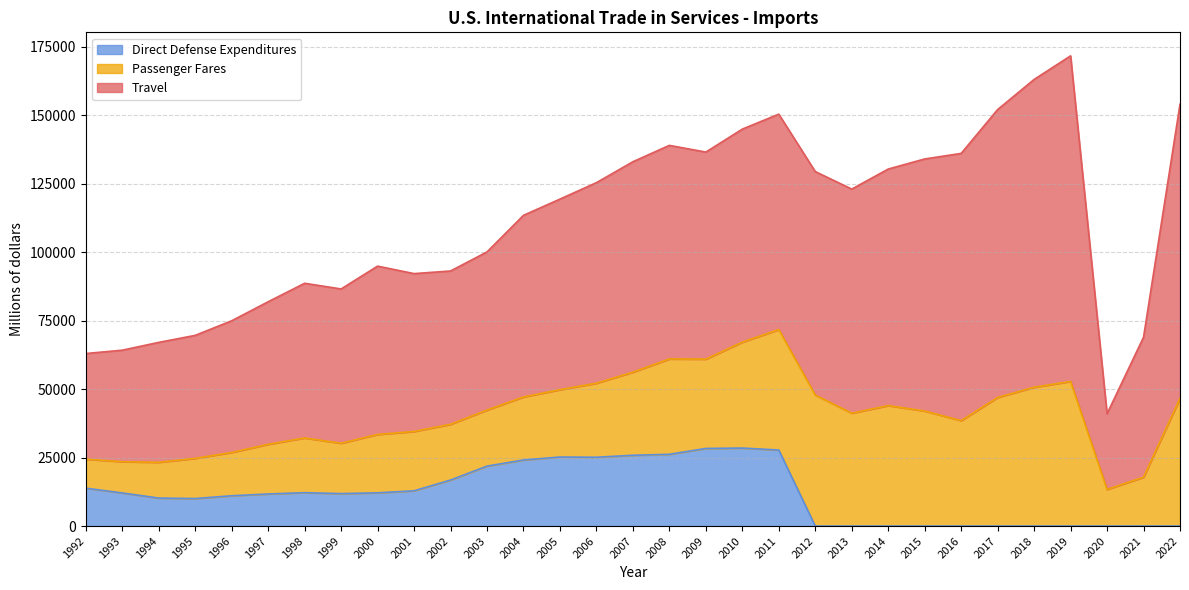

How many distinct data groups are displayed?

3